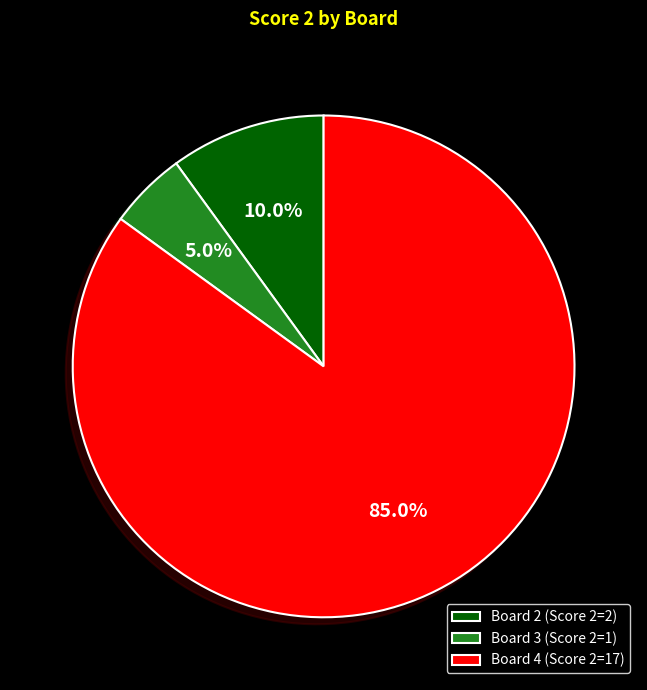

Rank the categories by value from highest to lowest.

Board 4 (Score 2=17), Board 2 (Score 2=2), Board 3 (Score 2=1)